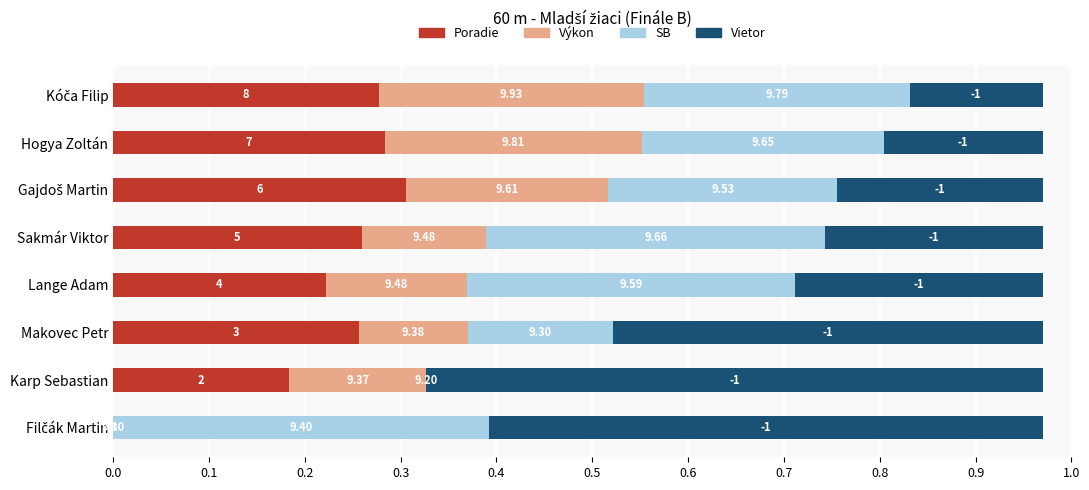

What is the value of the Vietor bar at the 5th from the left?

0.2